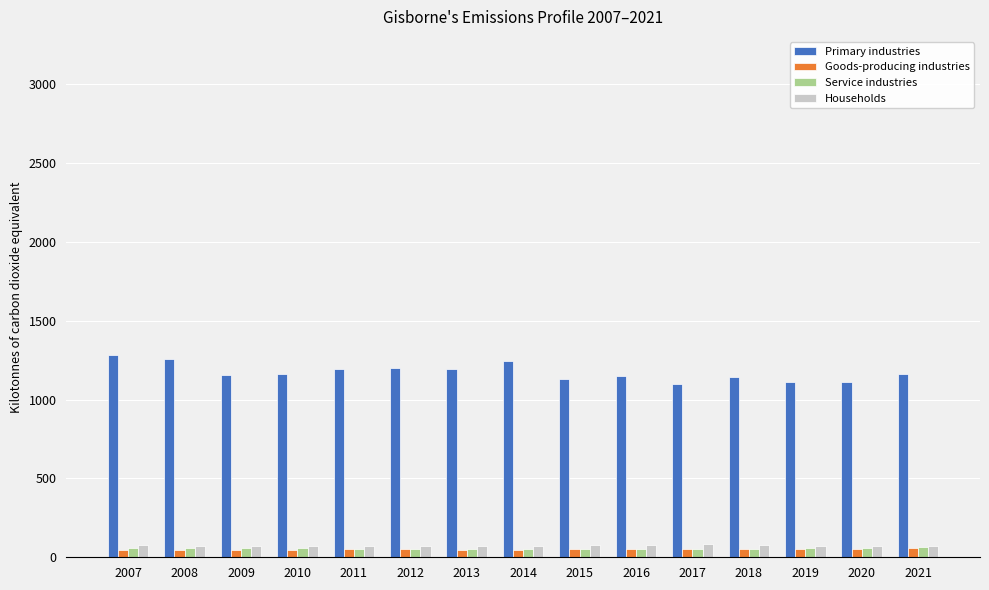

Is it true that Service industries equals 53 at 2018?

True